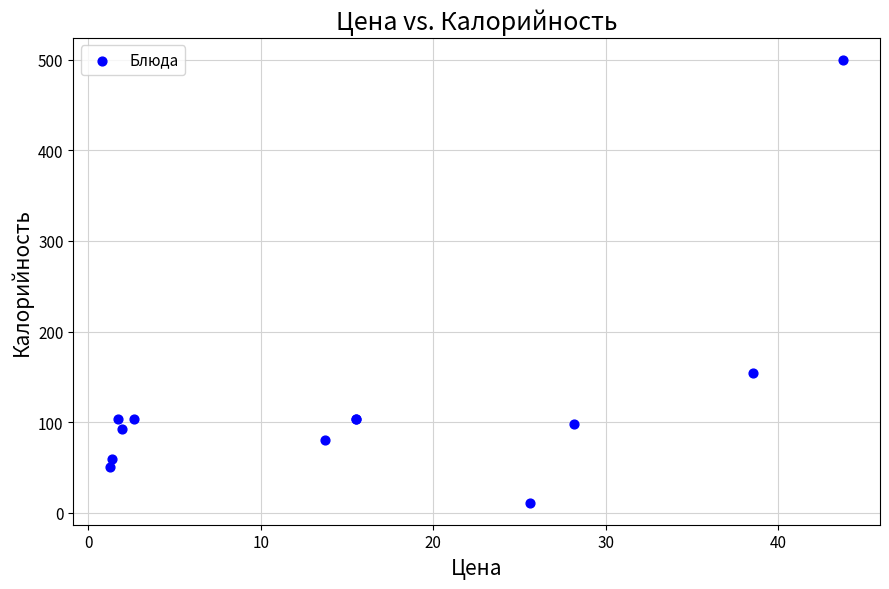

What Y value in the scatter plot is closest to 255?

154